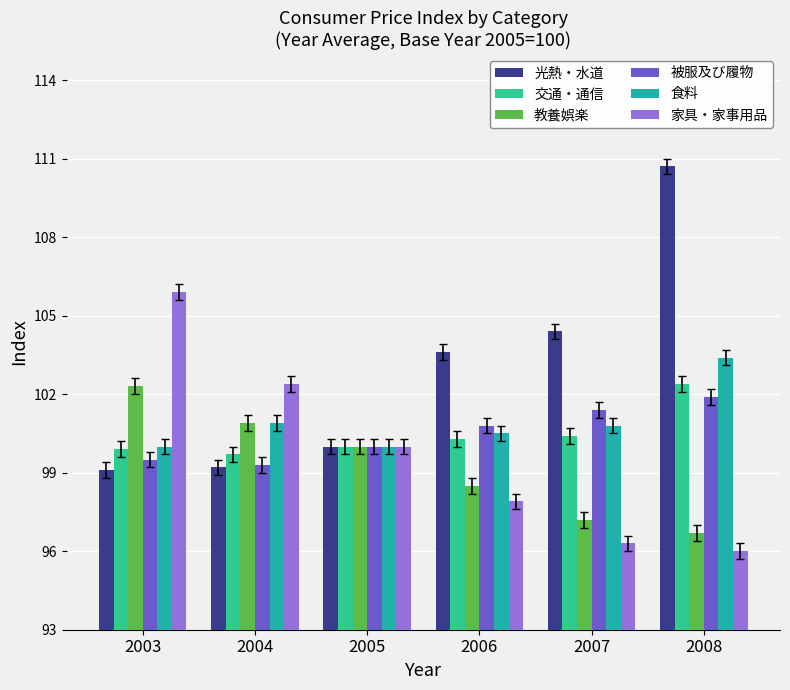

Count the number of data series in this chart.

6